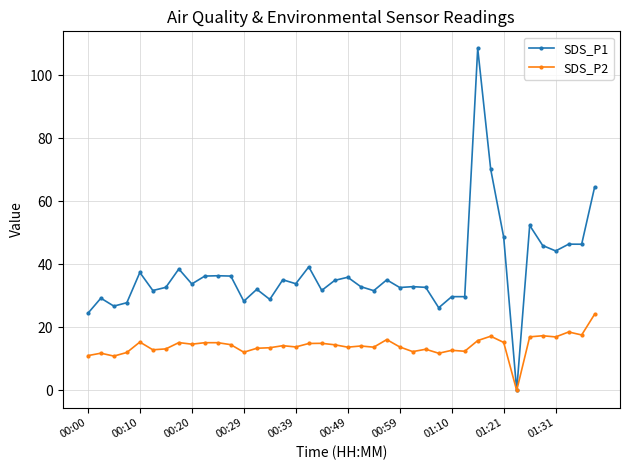

What is the sum of all SDS_P1 values?

1502.1